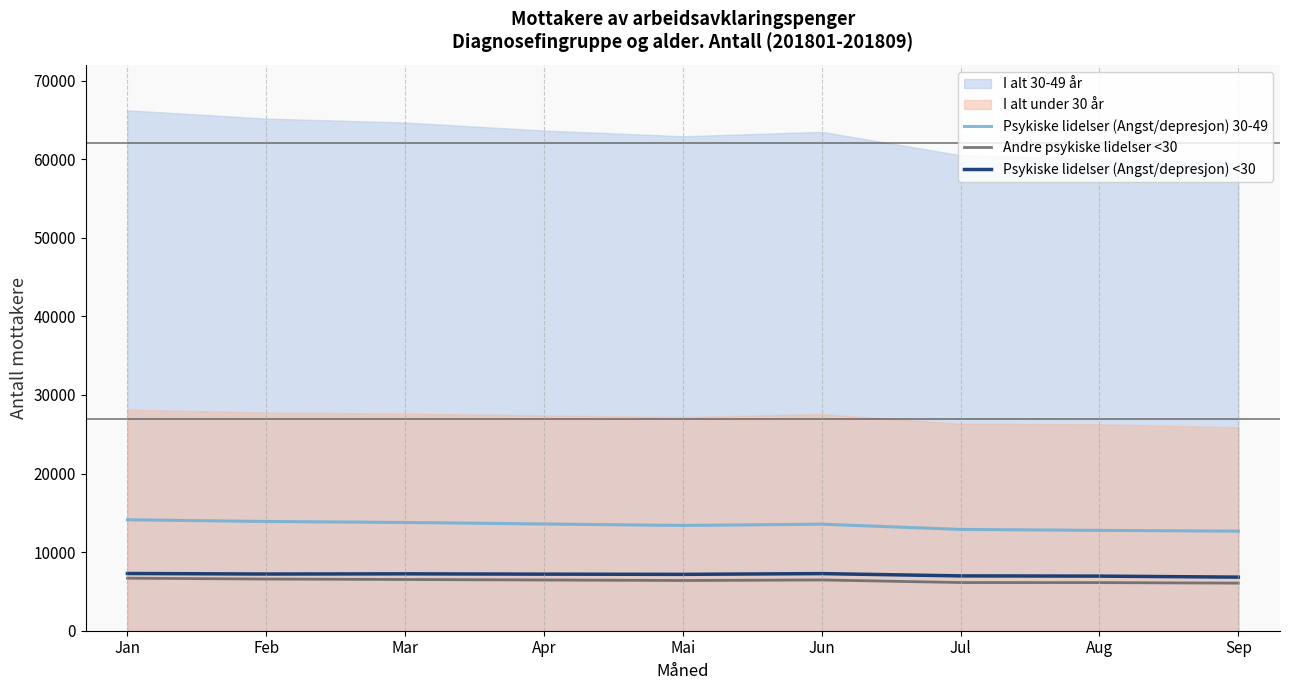

What is the minimum value for Andre psykiske lidelser <30?

6054